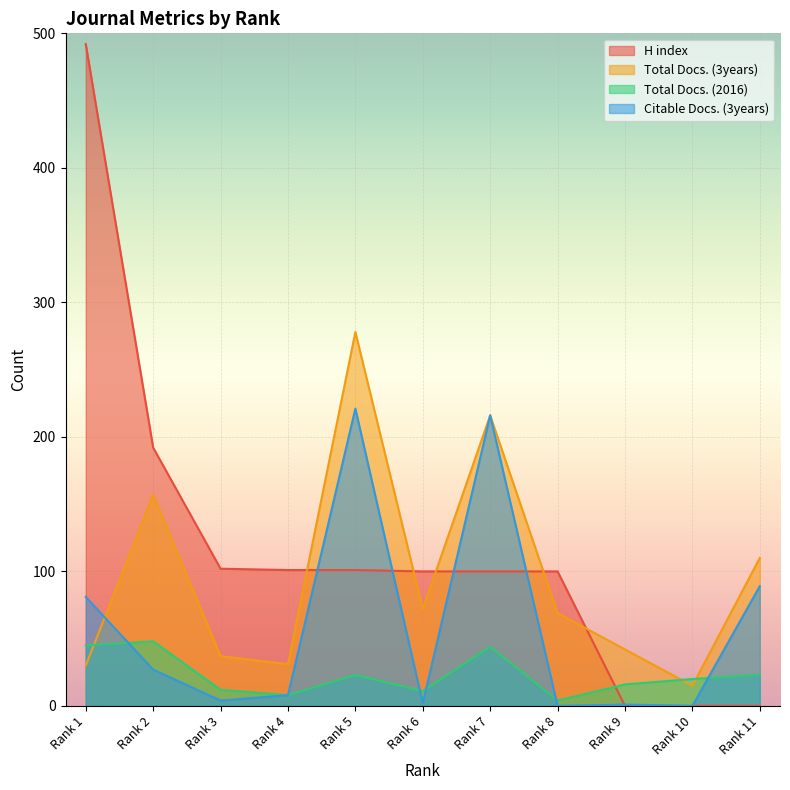

What is the difference between the maximum and second lowest values in the Total Docs. (2016) series?

40